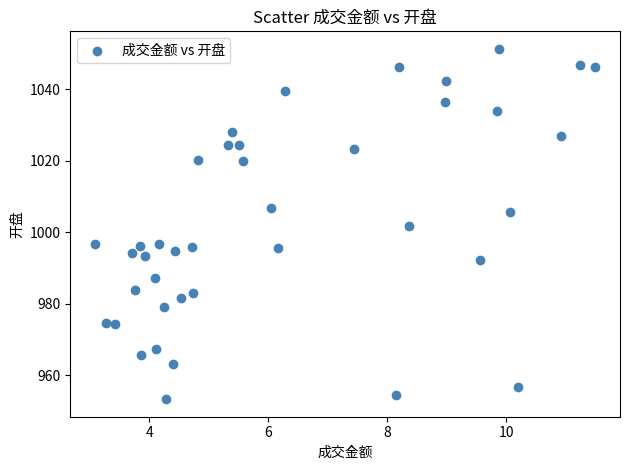

What is the range of Y values (max minus min)?

97.9